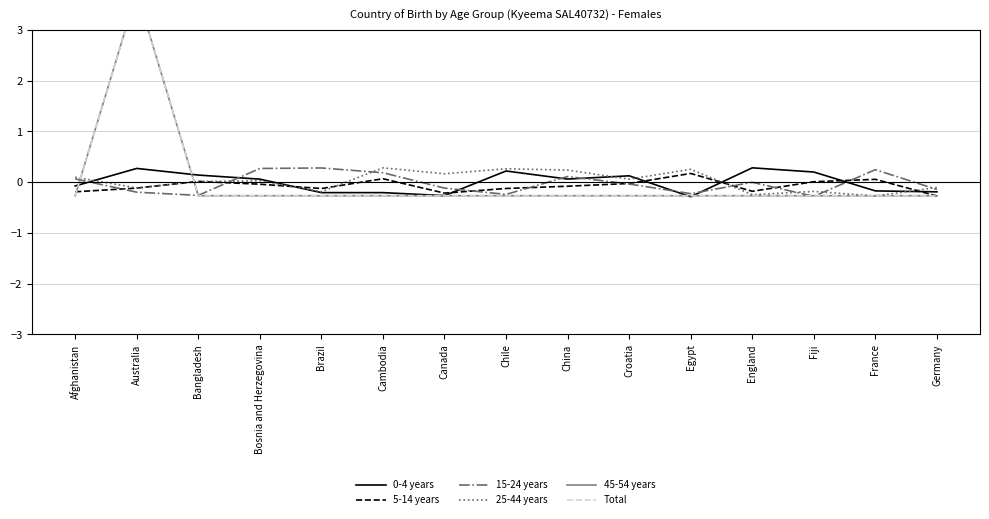

How many lines are shown in the chart?

6